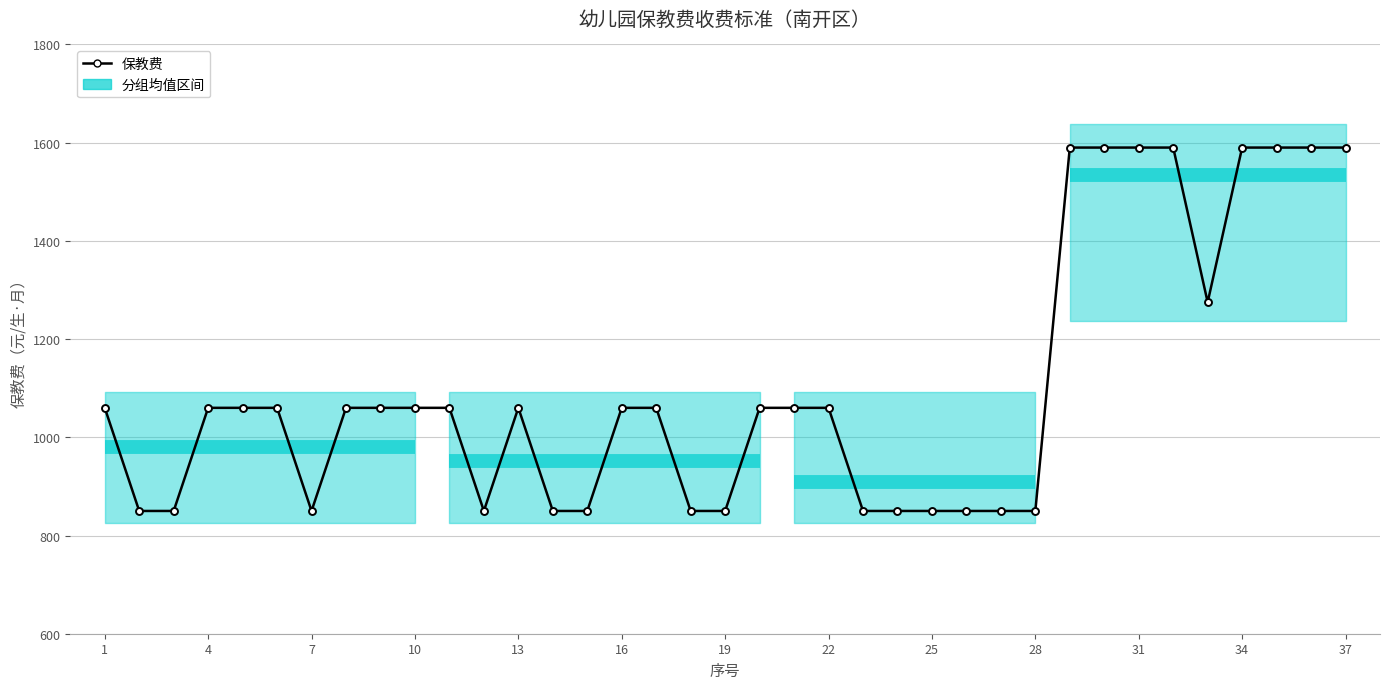

What is the ratio of the value at 22 to the value at 31?

0.7